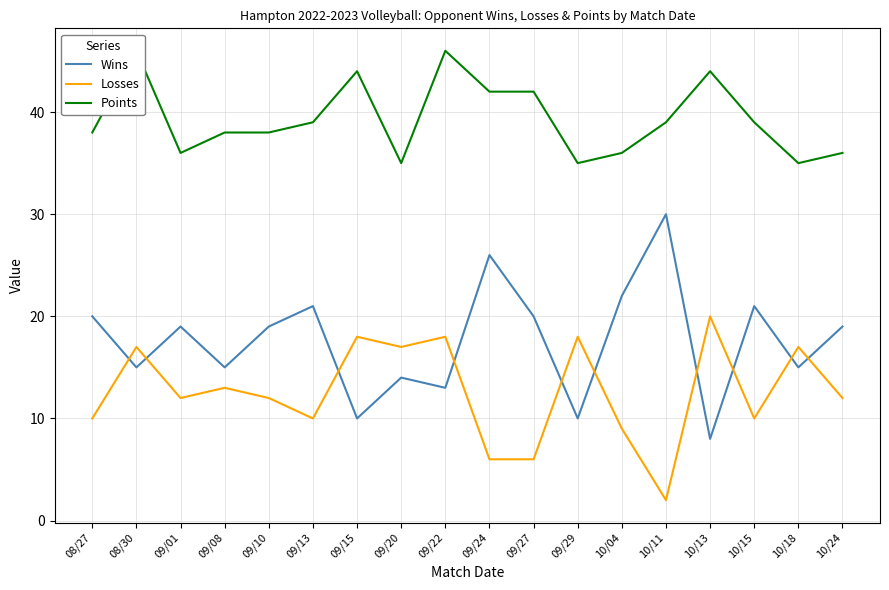

Reading left to right, list all the values displayed in this chart.

Wins: 08/27=20	08/30=15	09/01=19	09/08=15	09/10=19	09/13=21	09/15=10	09/20=14	09/22=13	09/24=26	09/27=20	09/29=10	10/04=22	10/11=30	10/13=8	10/15=21	10/18=15	10/24=19
Losses: 08/27=10	08/30=17	09/01=12	09/08=13	09/10=12	09/13=10	09/15=18	09/20=17	09/22=18	09/24=6	09/27=6	09/29=18	10/04=9	10/11=2	10/13=20	10/15=10	10/18=17	10/24=12
Points: 08/27=38	08/30=46	09/01=36	09/08=38	09/10=38	09/13=39	09/15=44	09/20=35	09/22=46	09/24=42	09/27=42	09/29=35	10/04=36	10/11=39	10/13=44	10/15=39	10/18=35	10/24=36